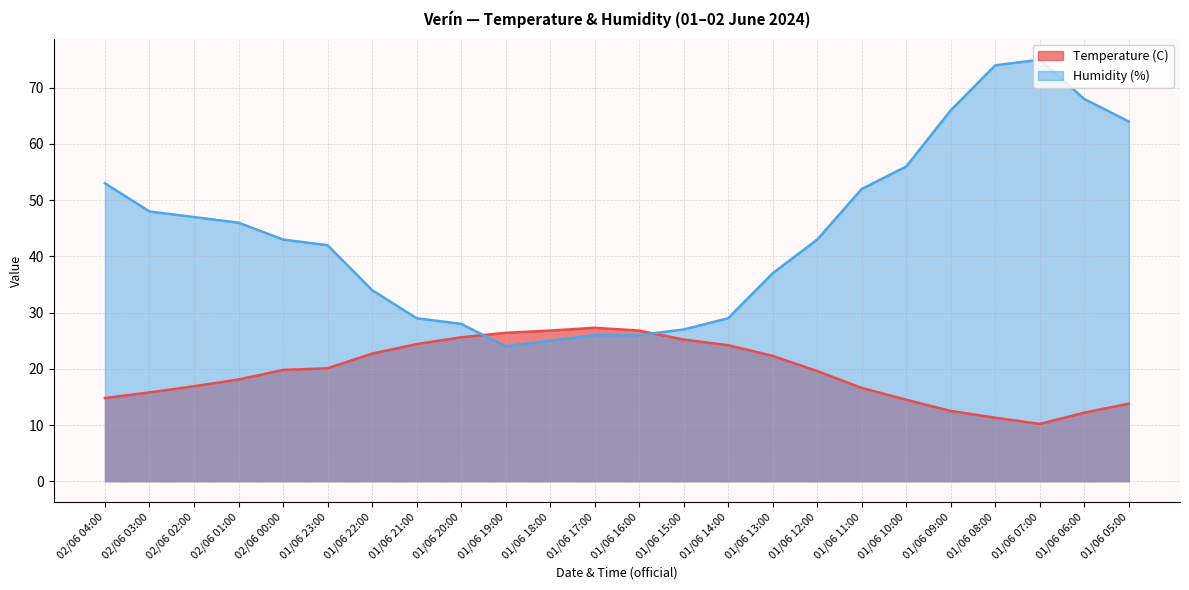

Reading left to right, list all the values displayed in this chart.

Temperature (C): 02/06 04:00=14.8	02/06 03:00=15.8	02/06 02:00=16.9	02/06 01:00=18.1	02/06 00:00=19.8	01/06 23:00=20.1	01/06 22:00=22.7	01/06 21:00=24.4	01/06 20:00=25.6	01/06 19:00=26.4	01/06 18:00=26.8	01/06 17:00=27.3	01/06 16:00=26.8	01/06 15:00=25.2	01/06 14:00=24.2	01/06 13:00=22.3	01/06 12:00=19.6	01/06 11:00=16.6	01/06 10:00=14.5	01/06 09:00=12.5	01/06 08:00=11.3	01/06 07:00=10.2	01/06 06:00=12.2	01/06 05:00=13.8
Humidity (%): 02/06 04:00=53.0	02/06 03:00=48.0	02/06 02:00=47.0	02/06 01:00=46.0	02/06 00:00=43.0	01/06 23:00=42.0	01/06 22:00=34.0	01/06 21:00=29.0	01/06 20:00=28.0	01/06 19:00=24.0	01/06 18:00=25.0	01/06 17:00=26.0	01/06 16:00=26.0	01/06 15:00=27.0	01/06 14:00=29.0	01/06 13:00=37.0	01/06 12:00=43.0	01/06 11:00=52.0	01/06 10:00=56.0	01/06 09:00=66.0	01/06 08:00=74.0	01/06 07:00=75.0	01/06 06:00=68.0	01/06 05:00=64.0